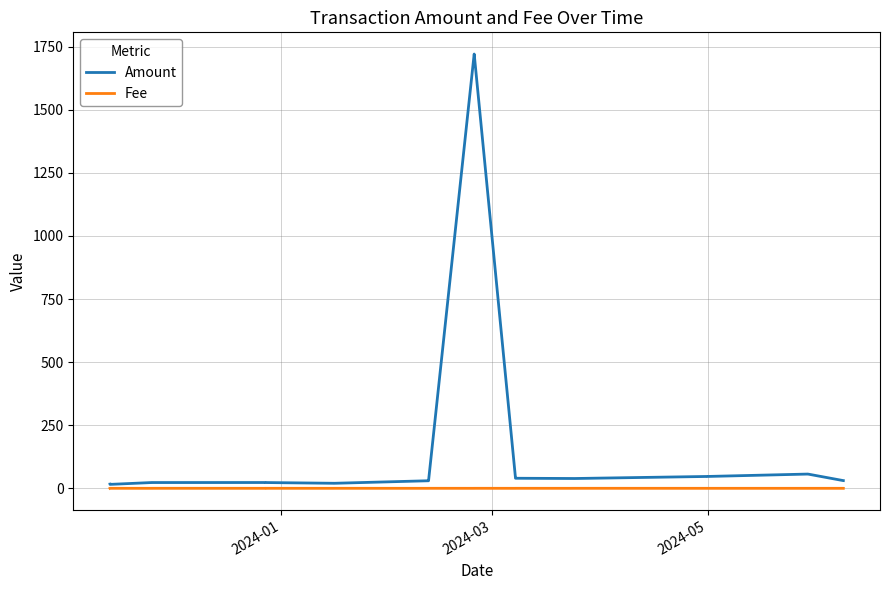

Which series has the widest spread of values?

Amount